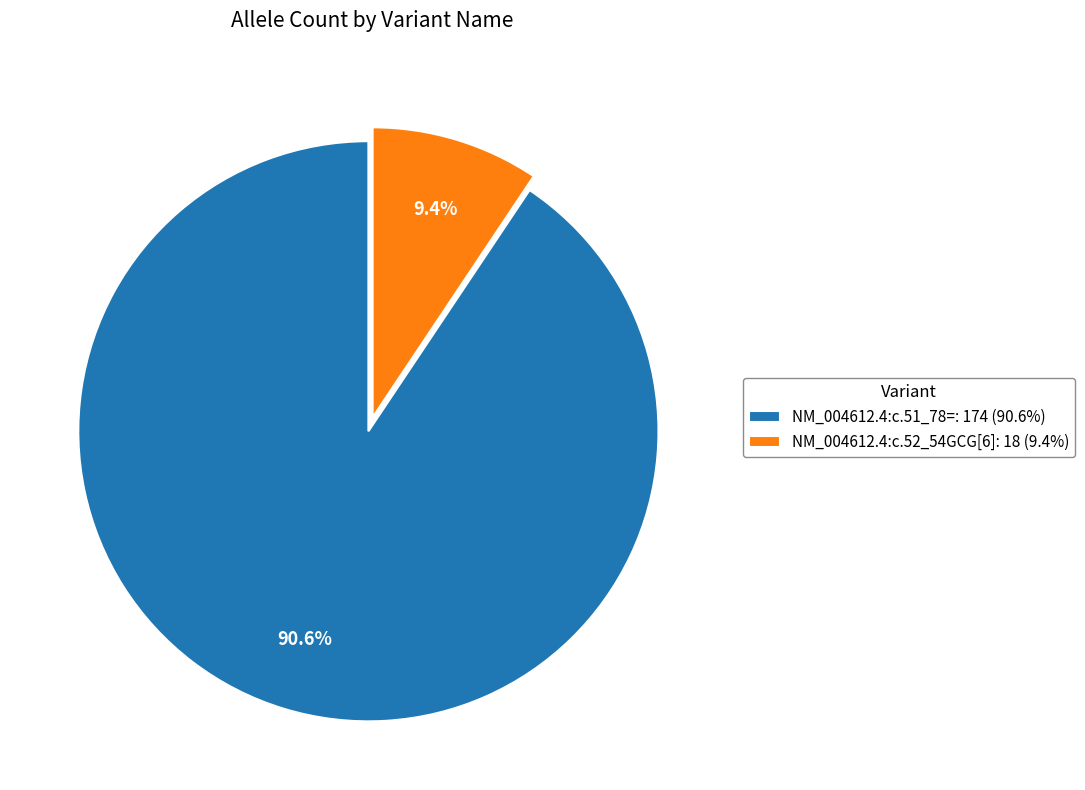

Which category has the smallest portion of the pie?

NM_004612.4:c.52_54GCG[6]